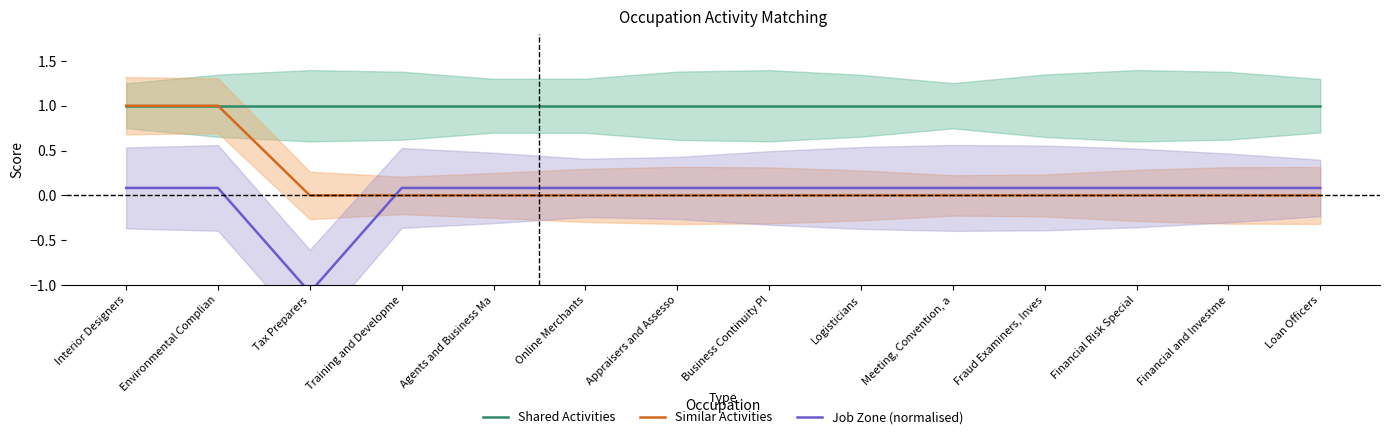

What is the total value across all series at Meeting, Convention, a?

1.1